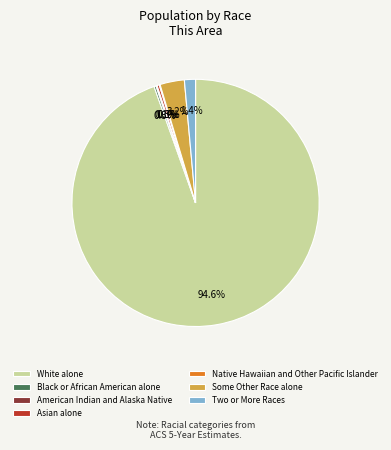

Between Some Other Race alone and Asian alone, which is larger?

Some Other Race alone